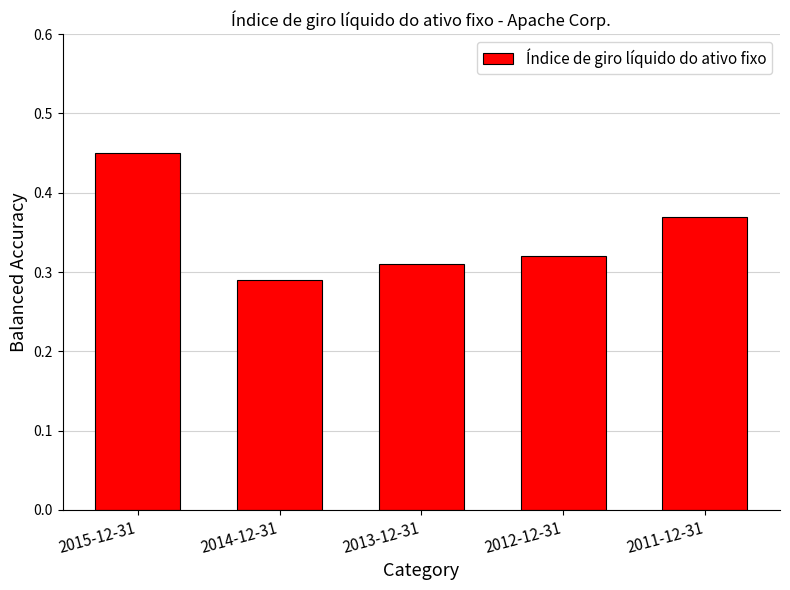

At which category does the chart reach its peak across all series?

2015-12-31